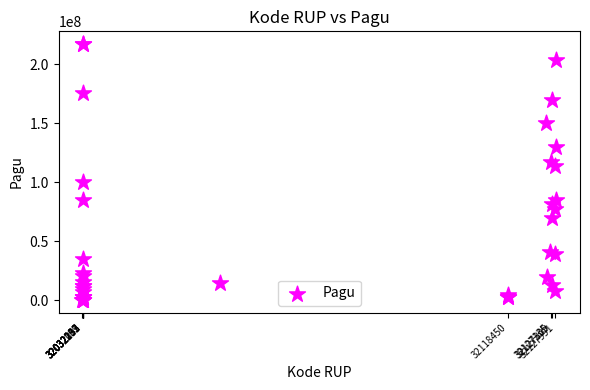

What Y value in the scatter plot is closest to 108830000?

114296000